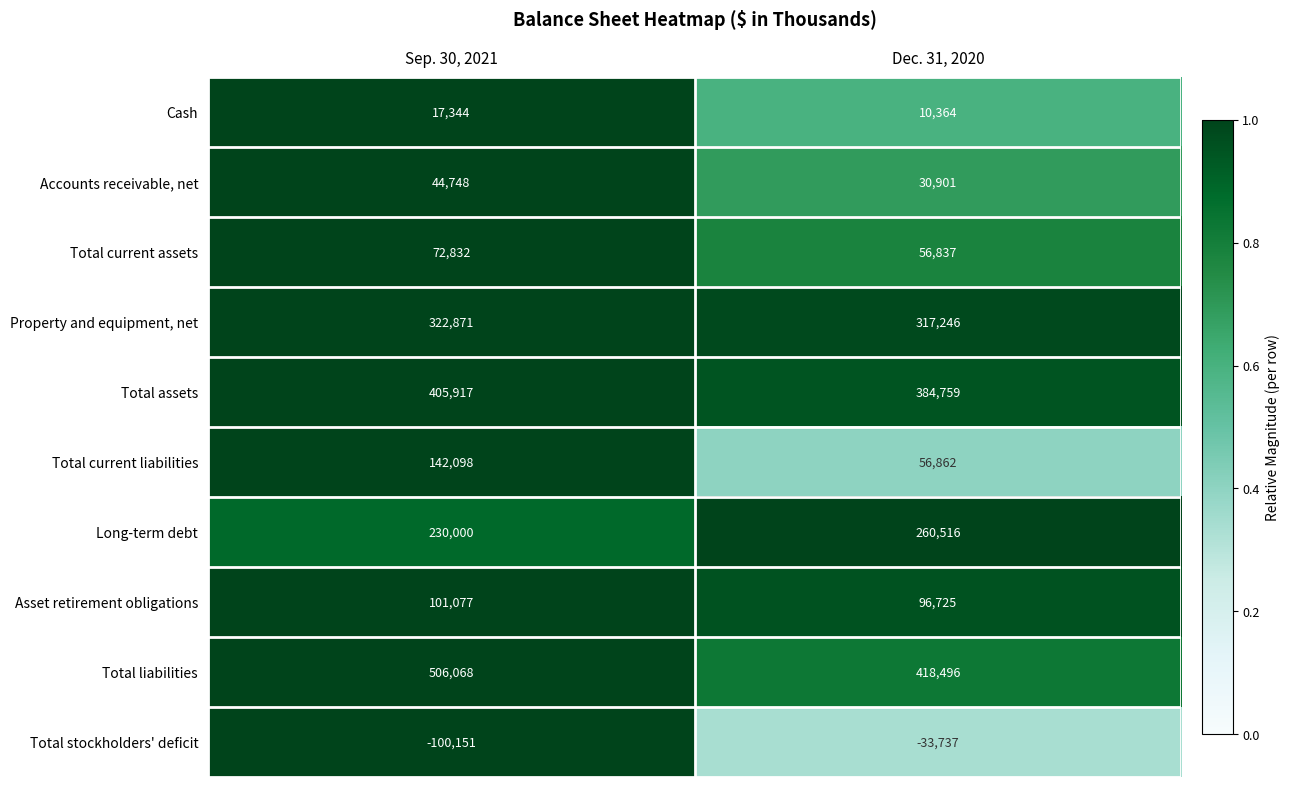

What is the difference between the maximum and minimum values in the Property and equipment, net series?

5625